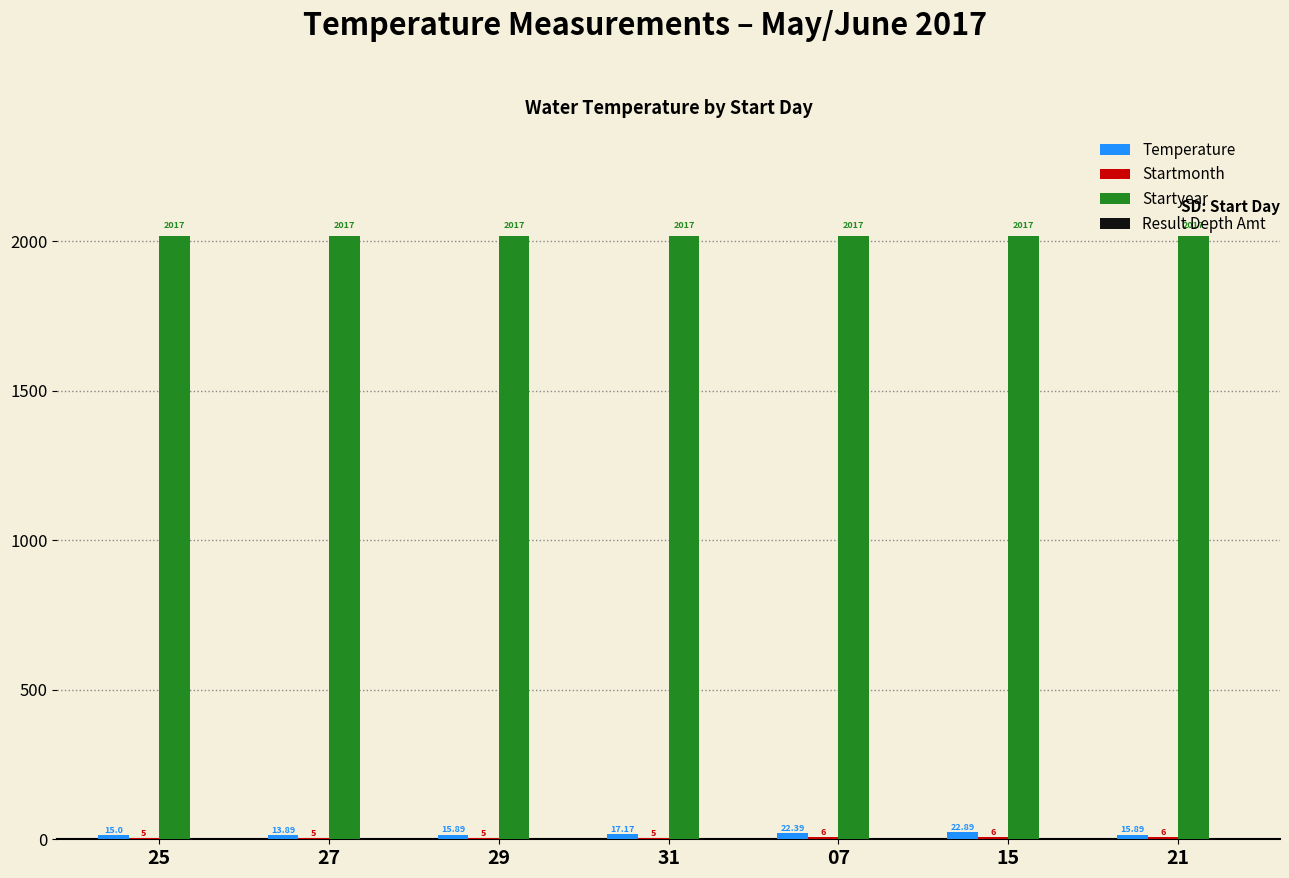

At which category is the sum across all series the highest?

15